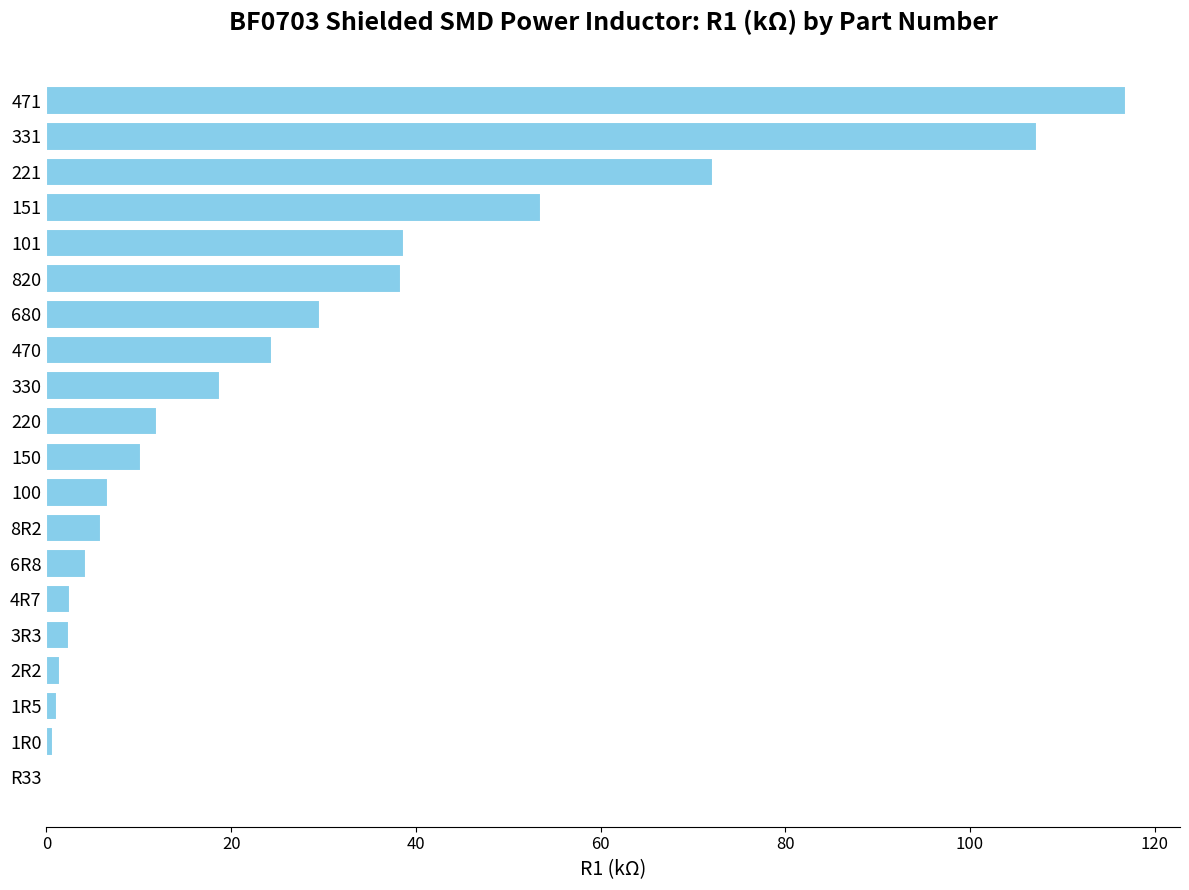

The chart shows a value of 29.7 at 680. True or false?

True